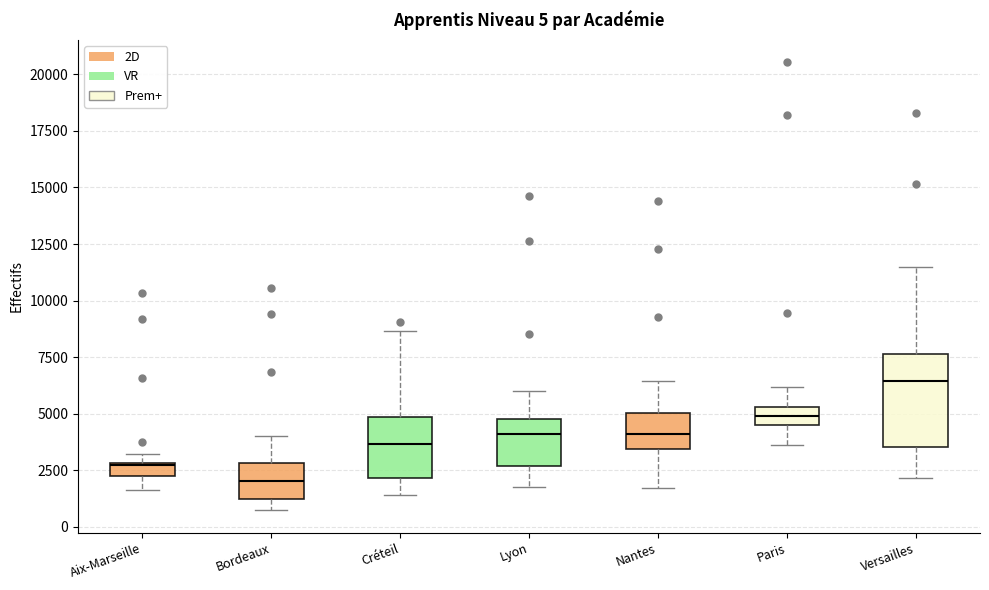

Comparing the boxes themselves (not the whiskers), which one is the tallest?

Versailles